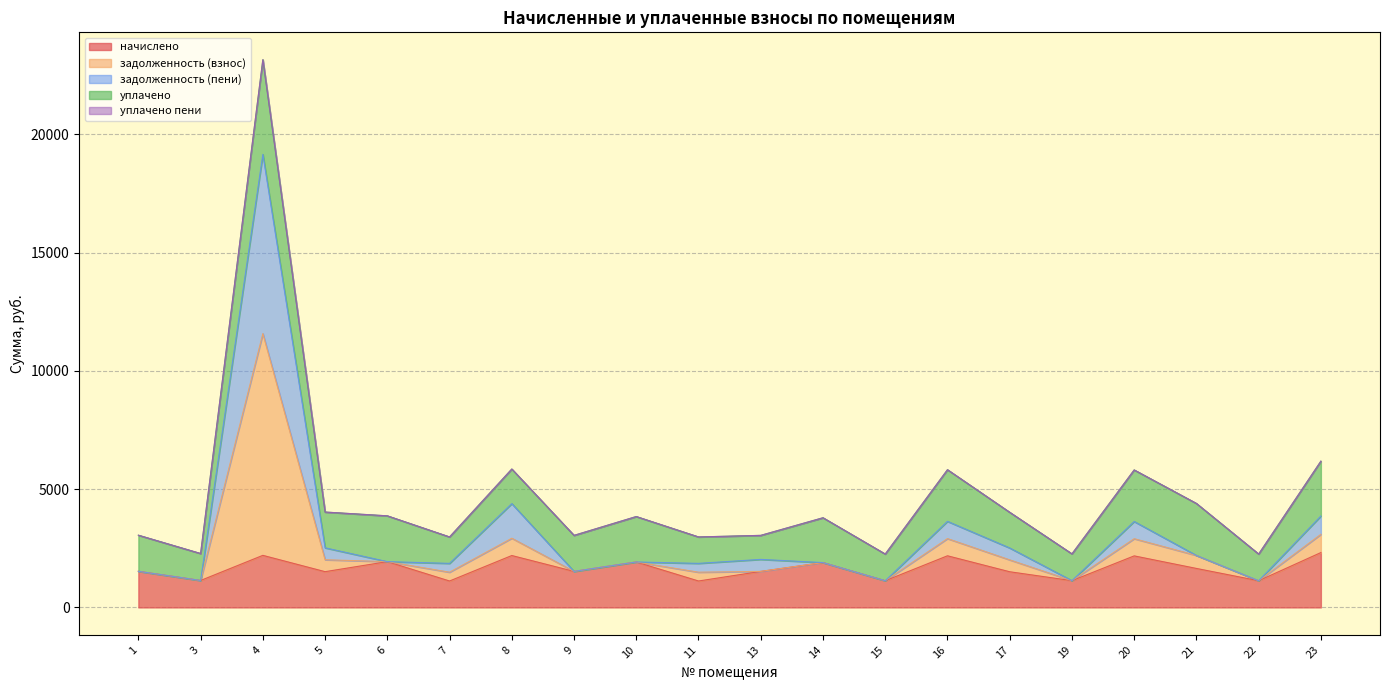

What is the greatest value displayed?

23149.1